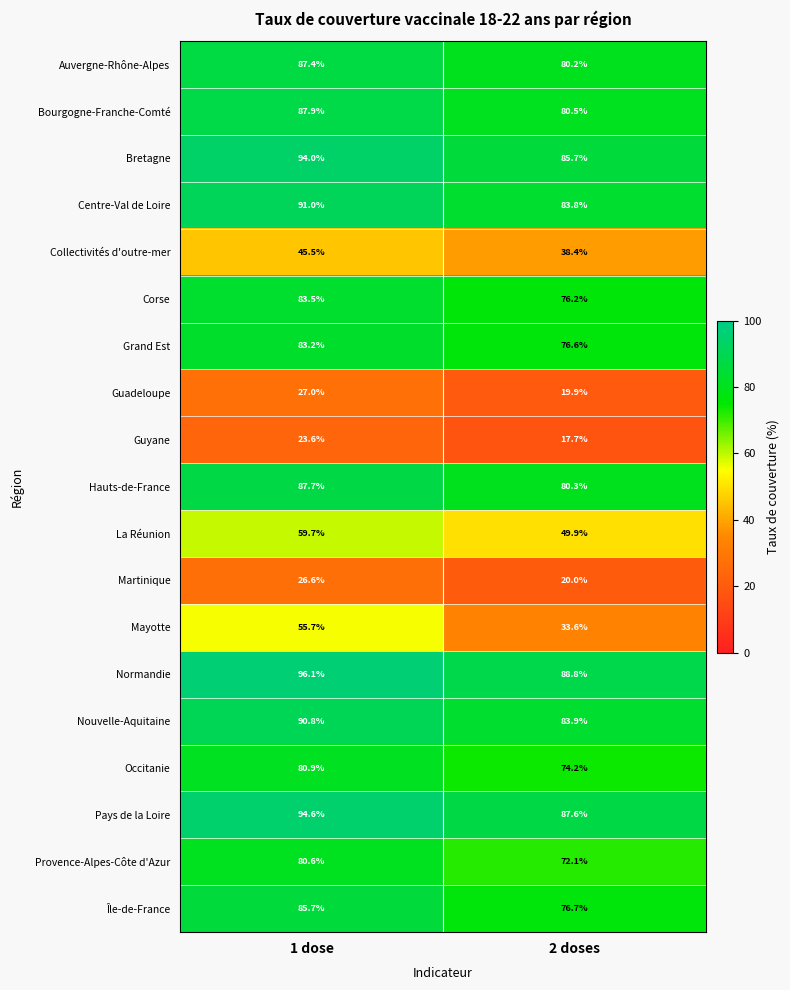

The Provence-Alpes-Côte d'Azur series shows 72.1 at 2 doses. True or false?

True